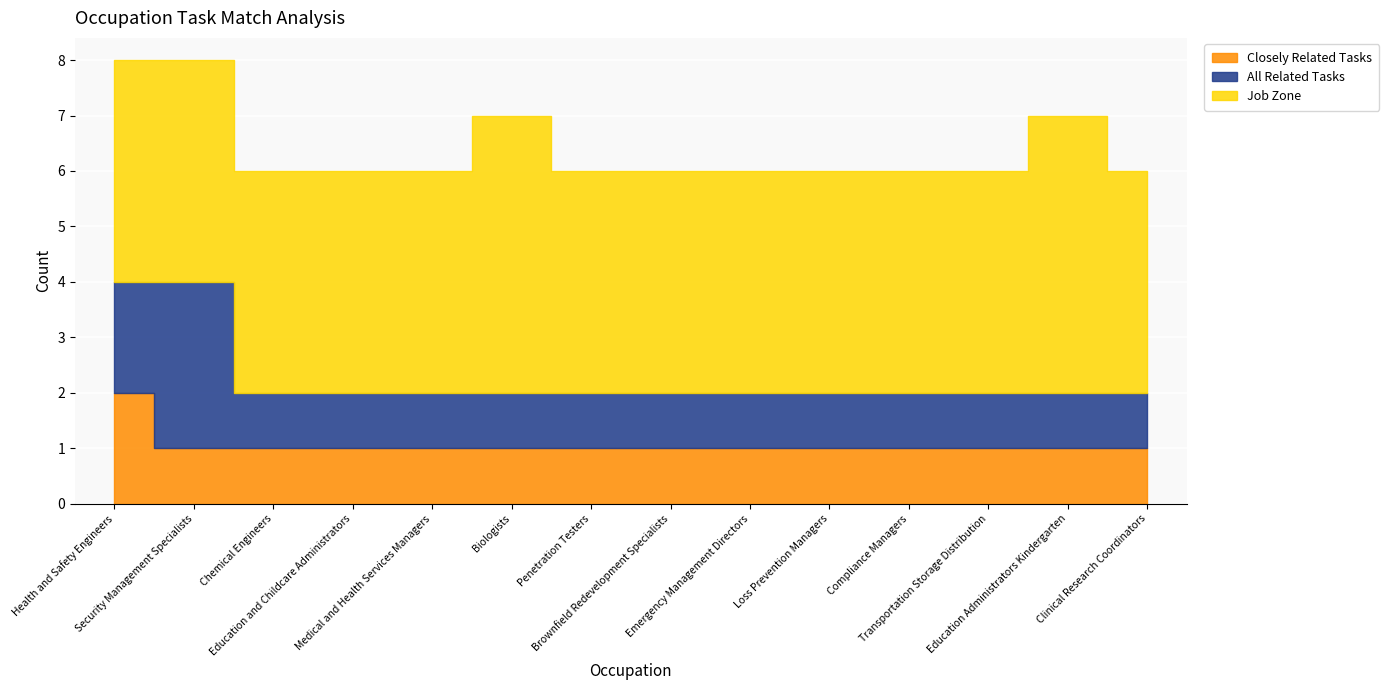

True or false: All Related Tasks and Closely Related Tasks cross at least once.

False